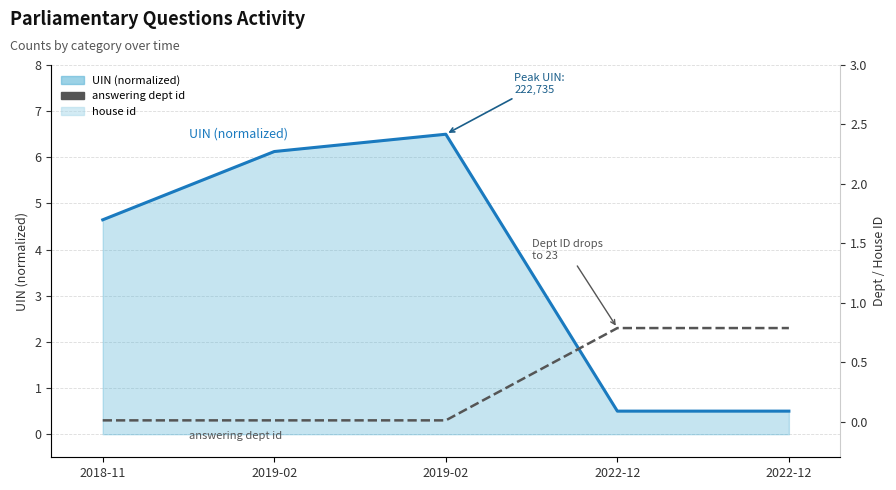

Is it true that answering dept id equals 0.5 at 2019-02?

False